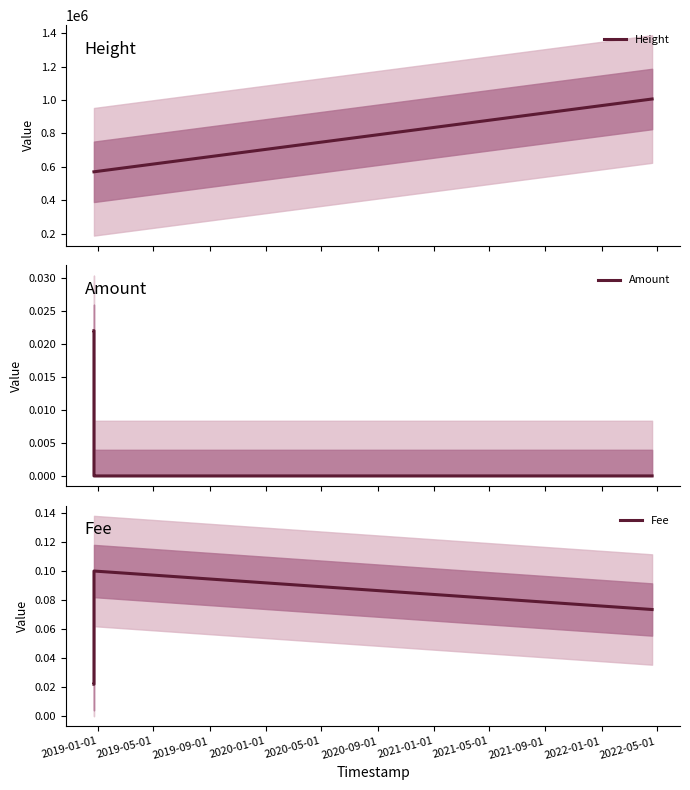

What are all the series names shown in the legend?

Height, Amount, Fee